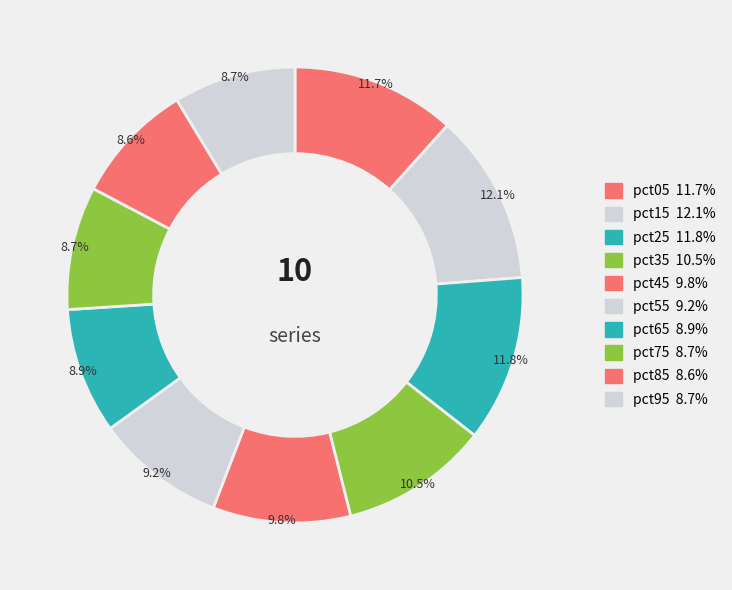

Count the number of slices in the pie.

10